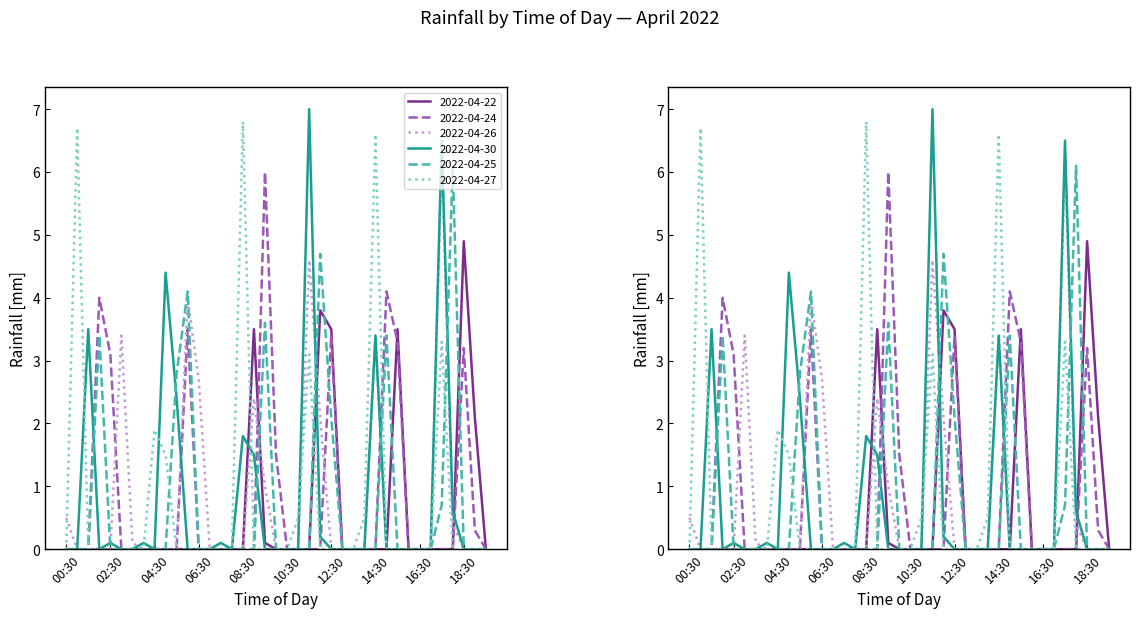

What is the spread (max minus min) of values at 06:30?

2.7